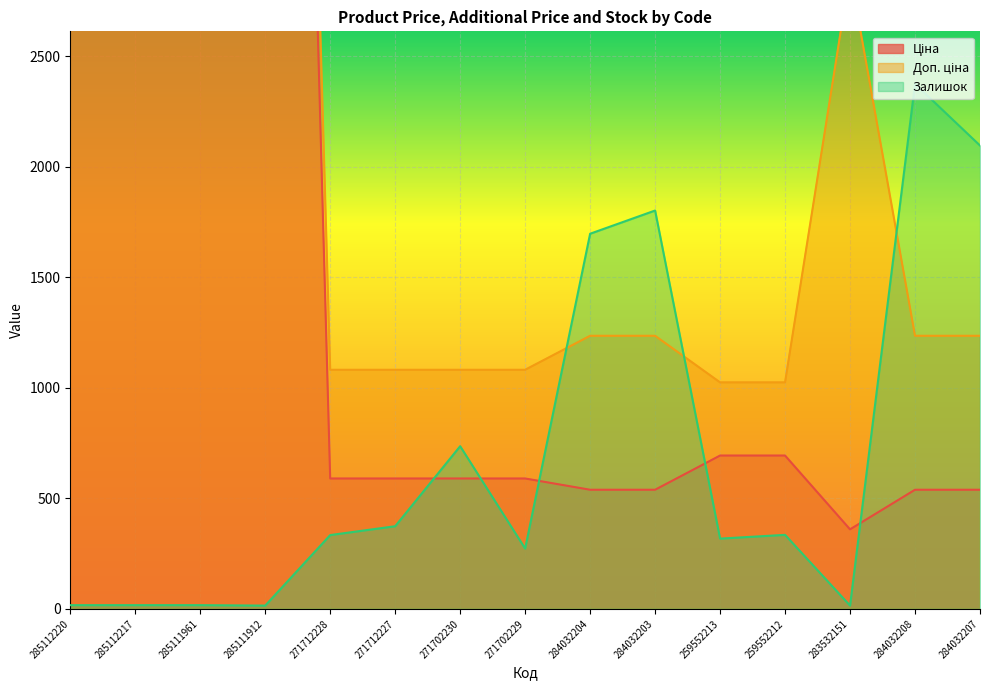

What is the label of the 15th point from the right?

285112220